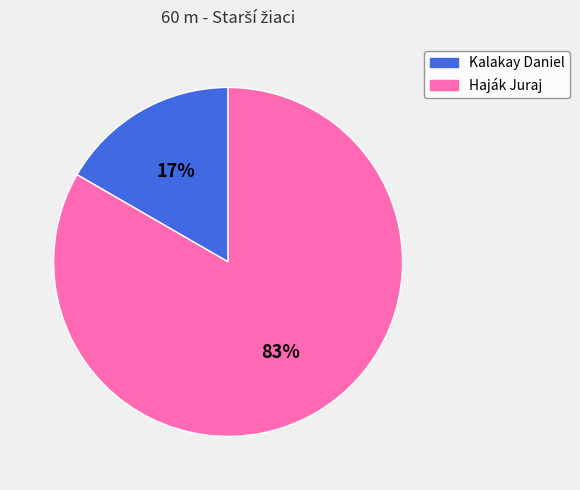

How many segments does this pie chart have?

2